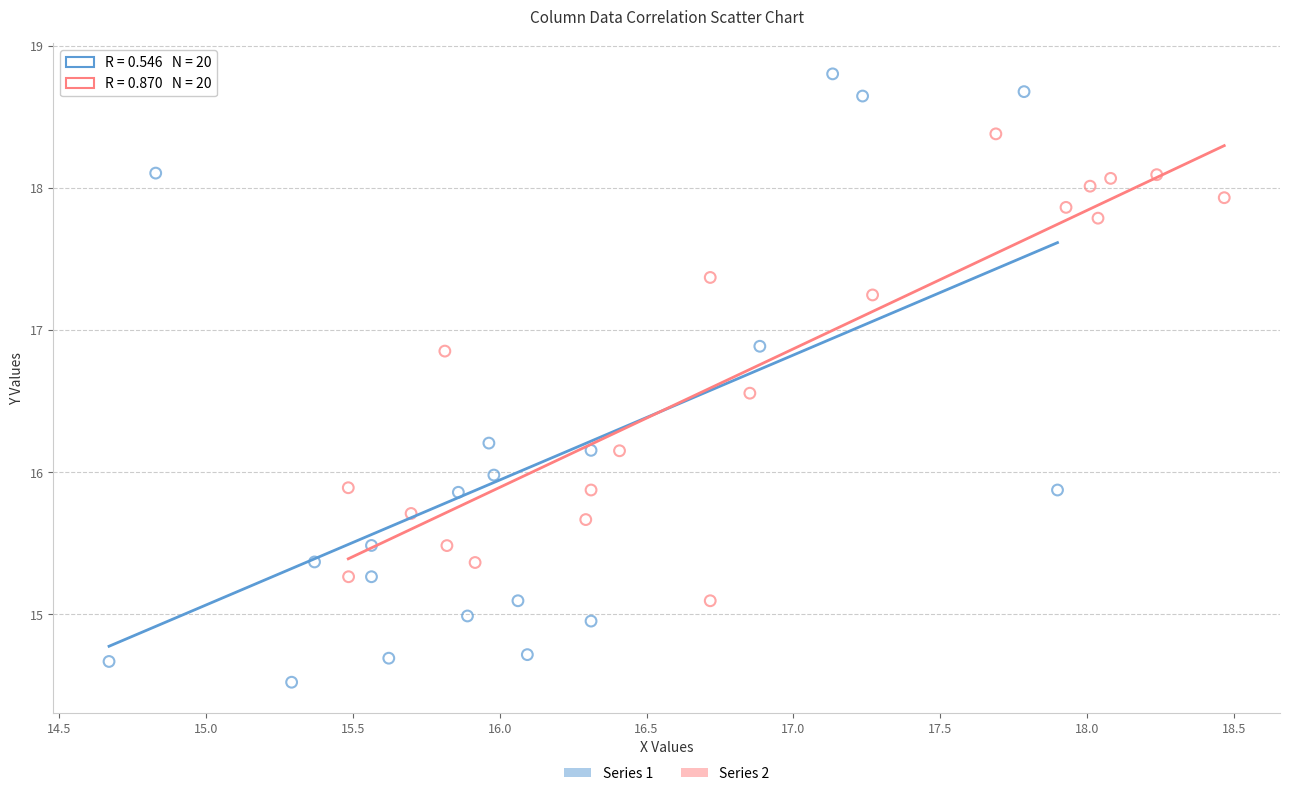

Which series contains the highest Y value?

Series 1